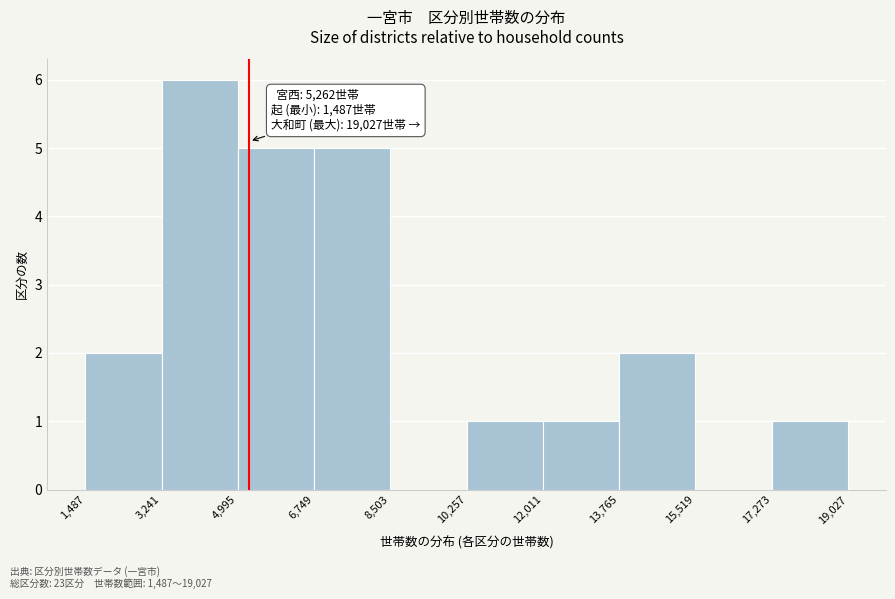

Which range on the x-axis has the tallest bar?

3,241 to 4,995